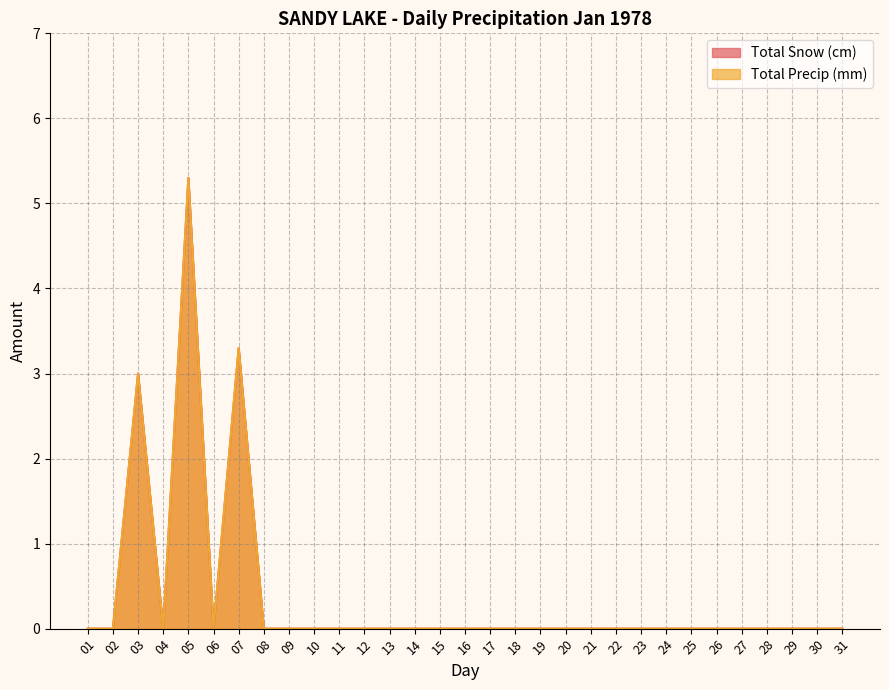

Rank the series at 02 from highest to lowest value.

Total Snow (cm), Total Precip (mm)